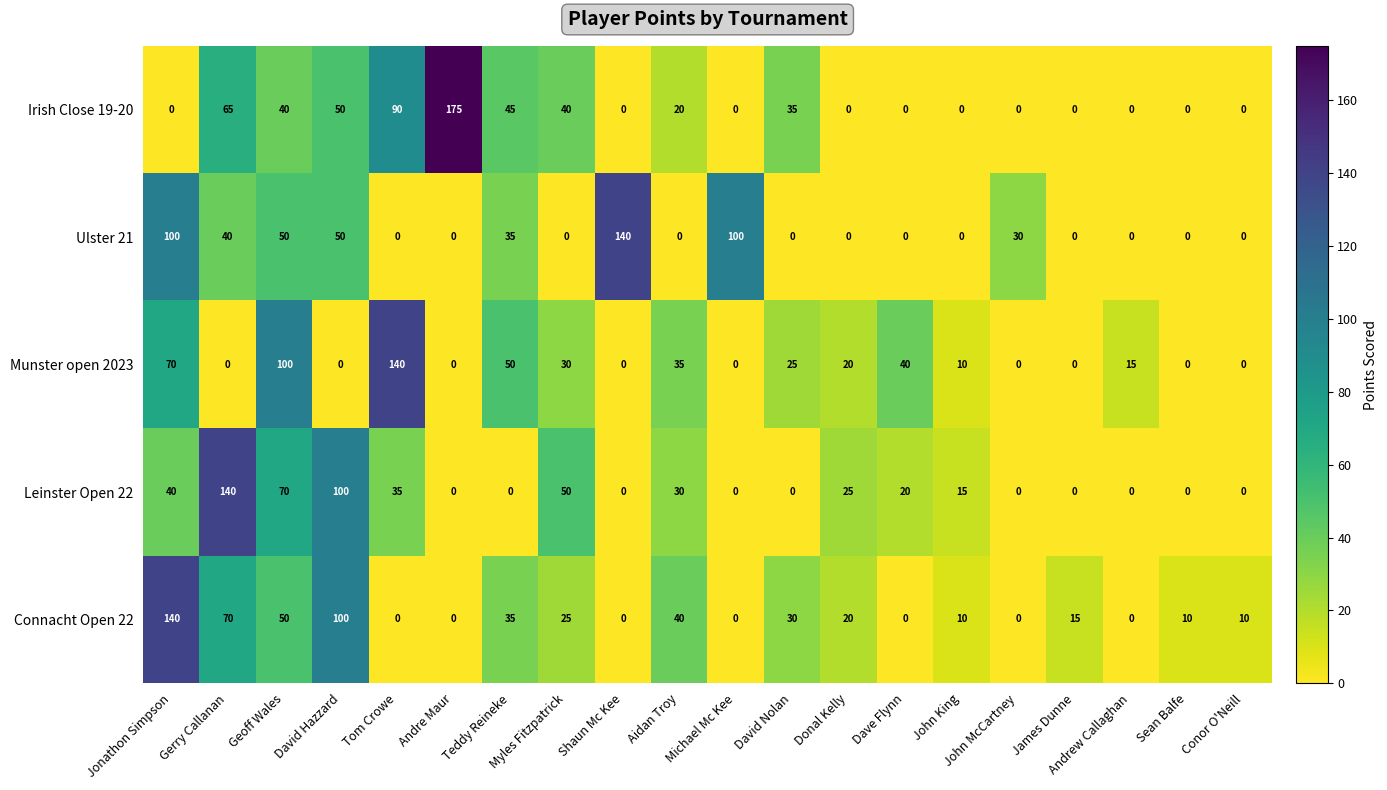

What is the sum of the Irish Close 19-20 values at Conor O'Neill and Myles Fitzpatrick?

40